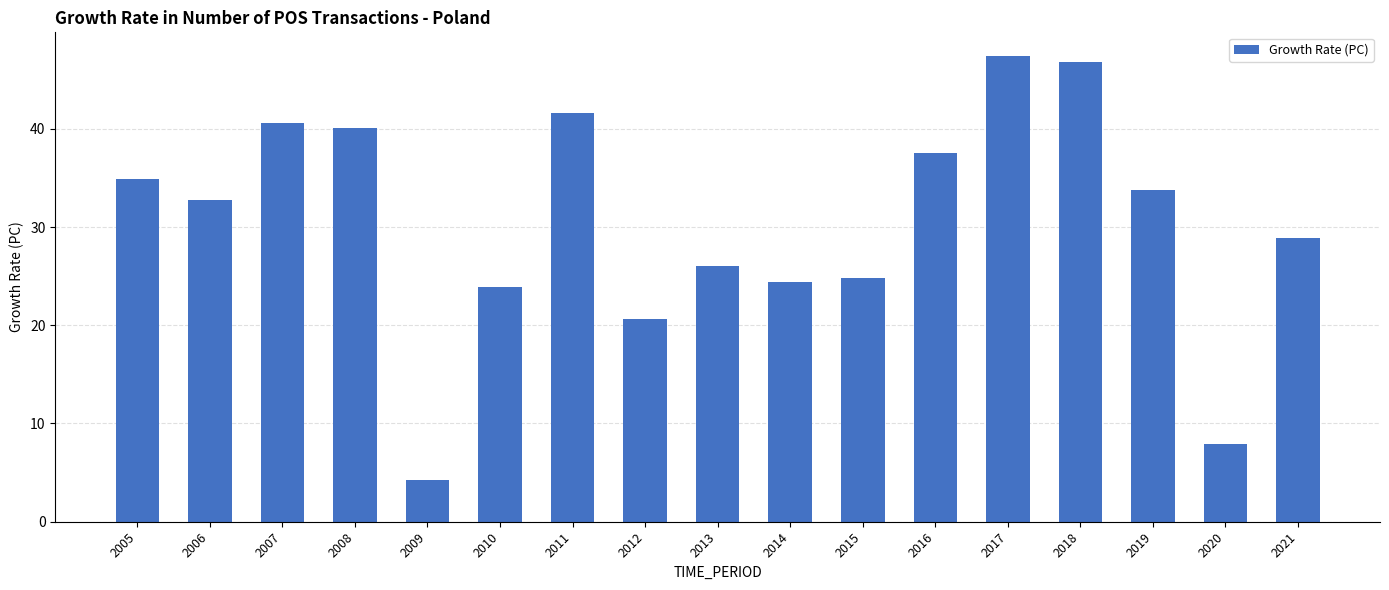

Does the chart contain any negative values?

No